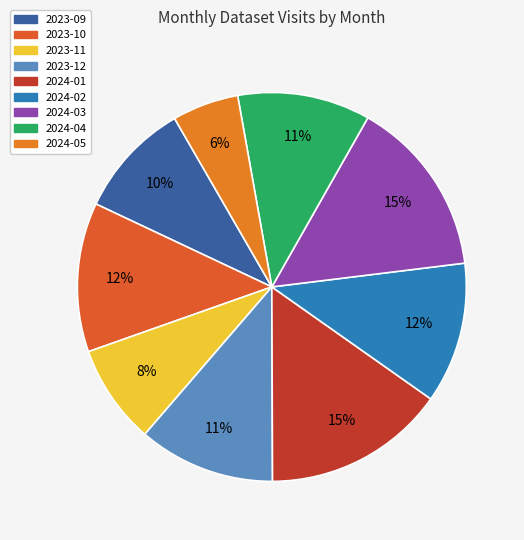

True or false: 2023-12 accounts for 4% of the total.

False